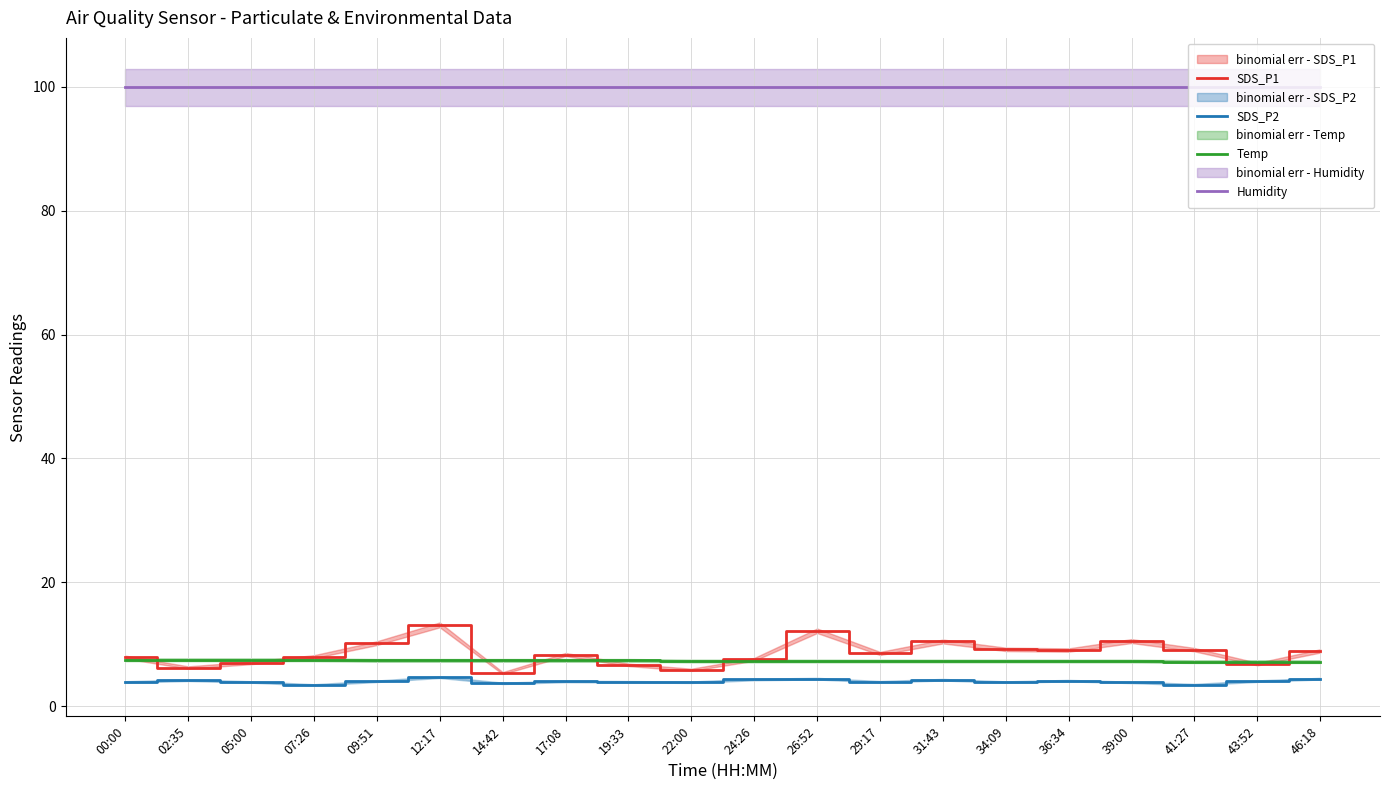

Where is SDS_P2 nearest to the value 4?

17:08